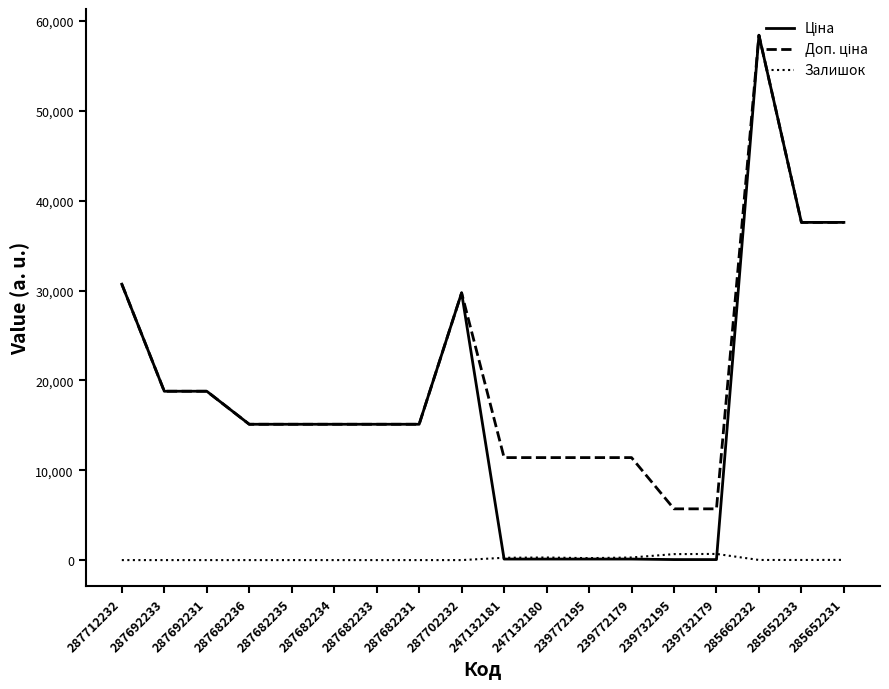

Does the chart display data point markers on the line(s)?

No